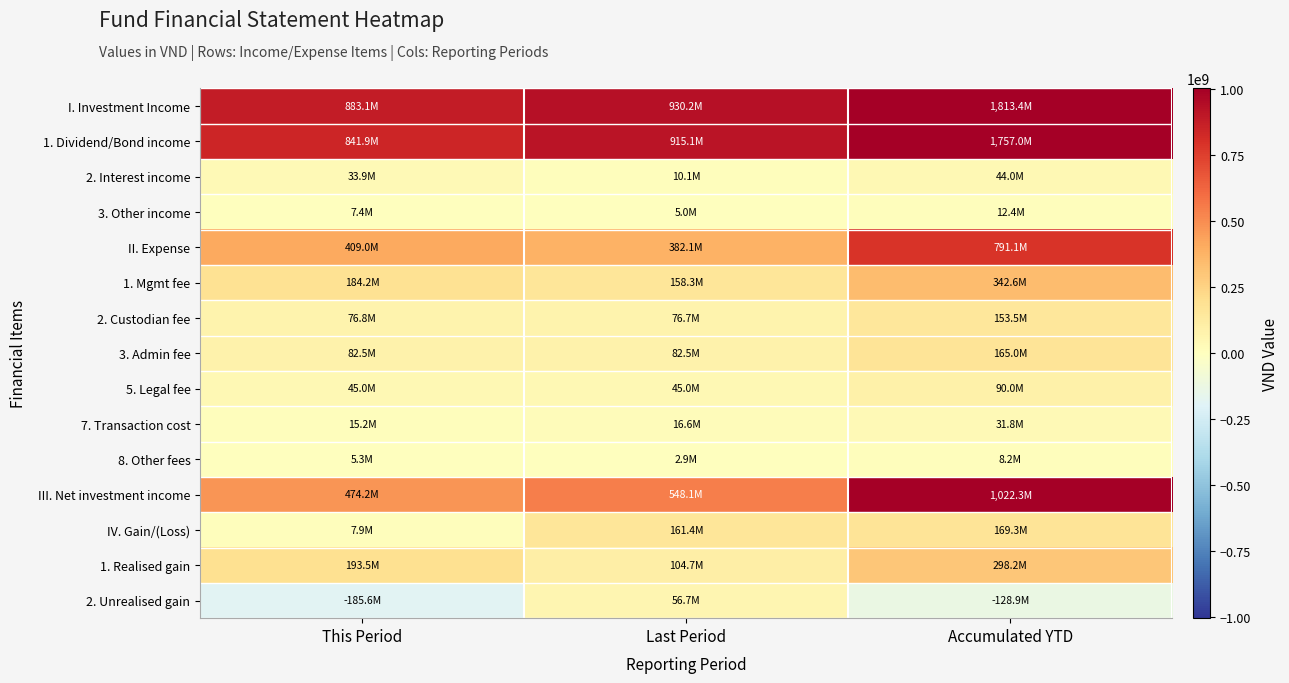

At how many categories does at least one series exceed 1376946629?

1